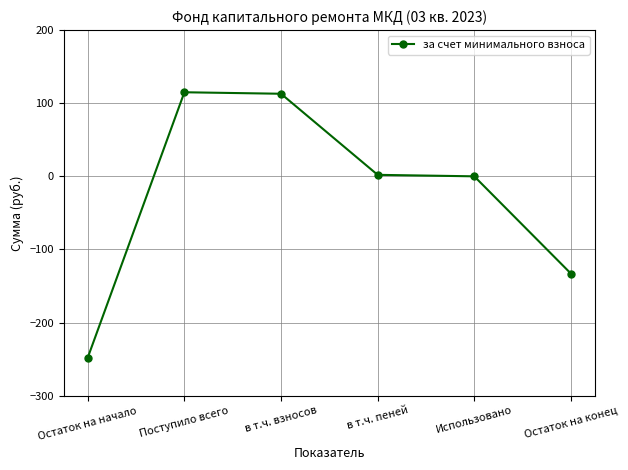

What is the label of the 5th point from the left?

Использовано